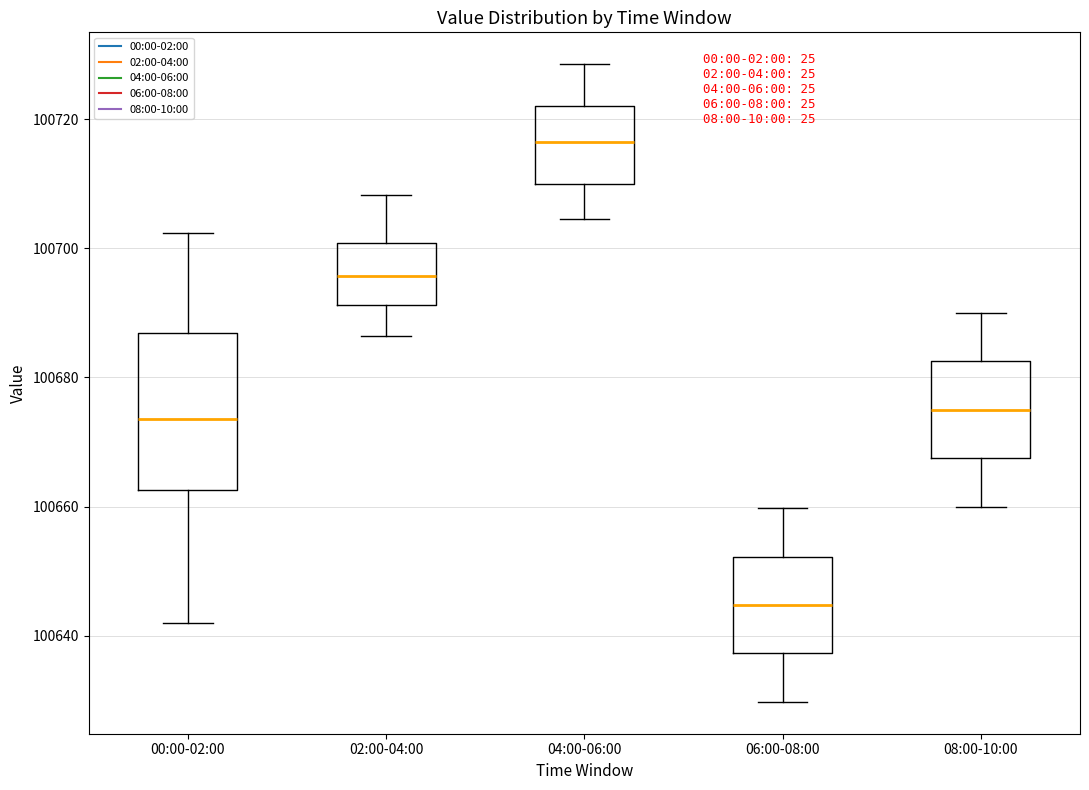

Which box is the tallest, from its lower edge to its upper edge?

00:00-02:00